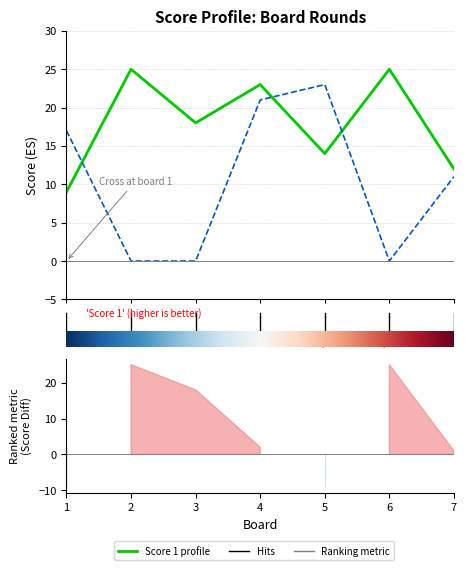

How many lines are shown in the chart?

2